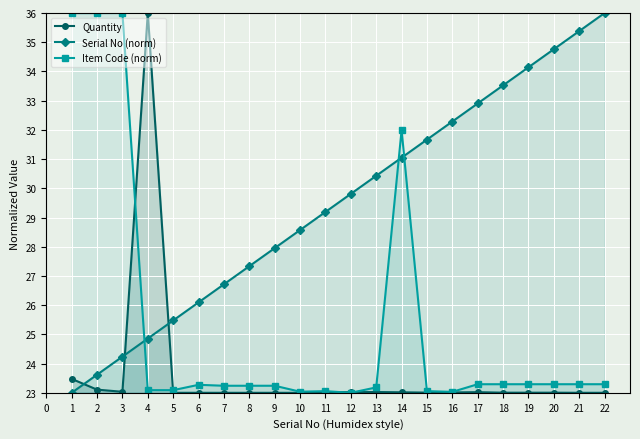

What value does the Quantity series have at 17?

23.0